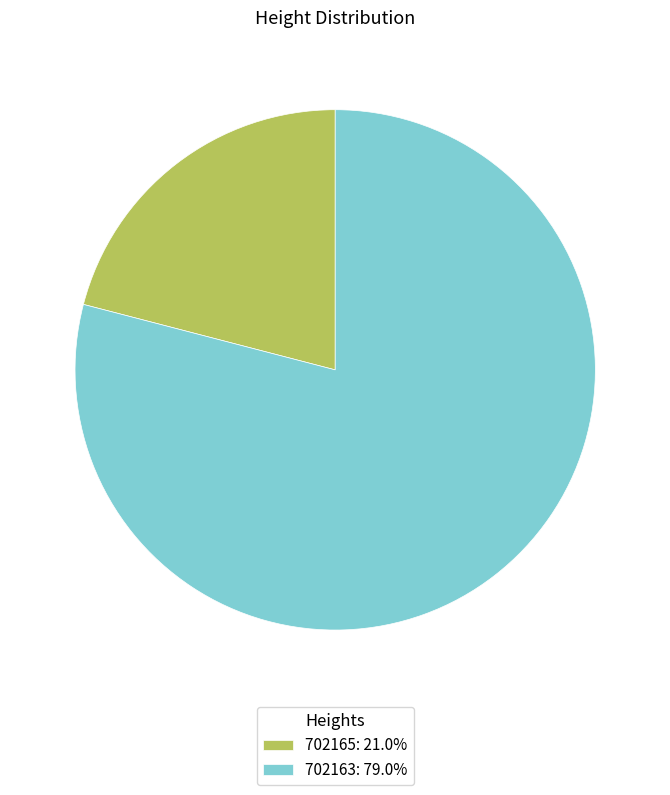

Which category has the biggest portion of the pie?

702163